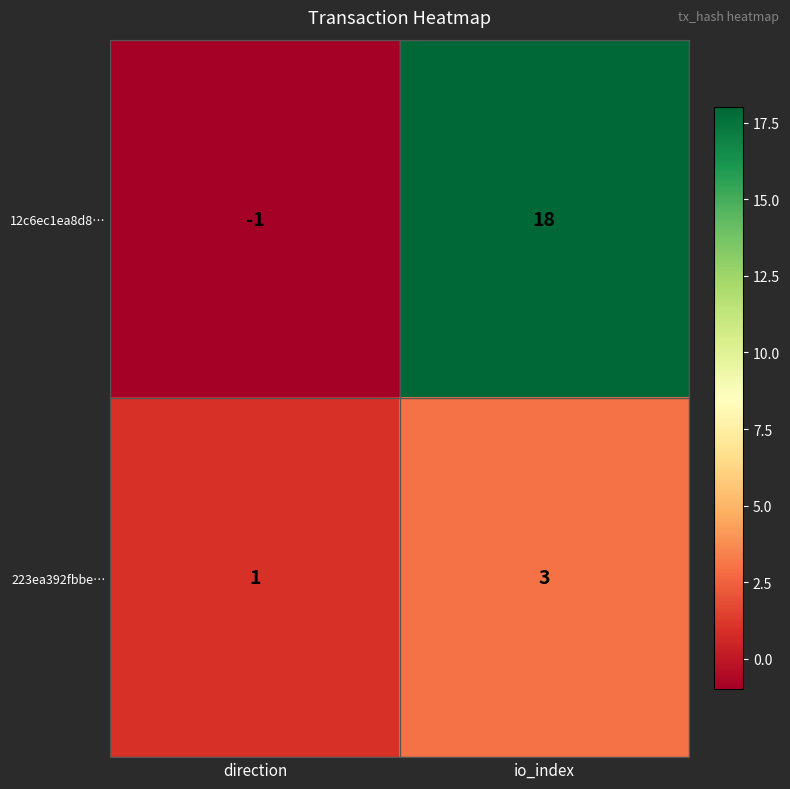

What is the difference between the highest and lowest values at direction?

2